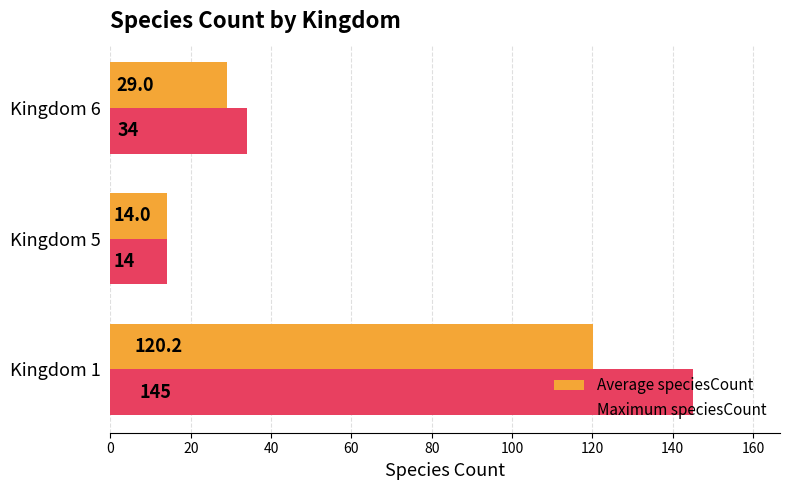

What are all the series names shown in the legend?

Average speciesCount, Maximum speciesCount